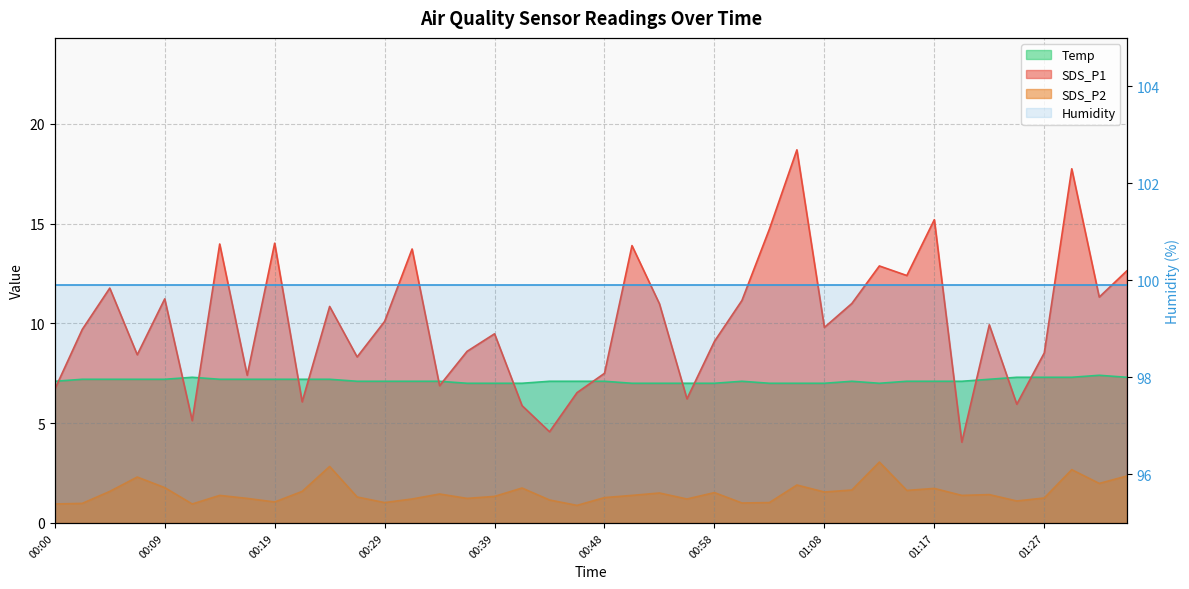

How many values in the SDS_P2 series exceed 1?

35